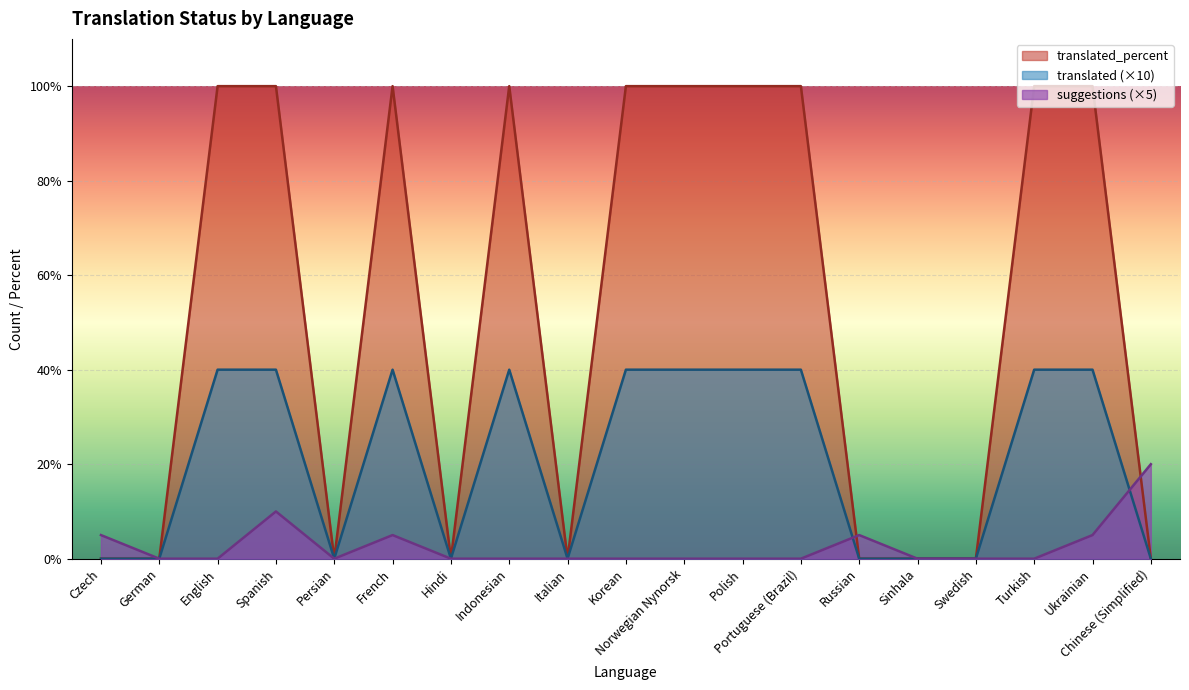

The suggestions series shows 0 at Korean. True or false?

True